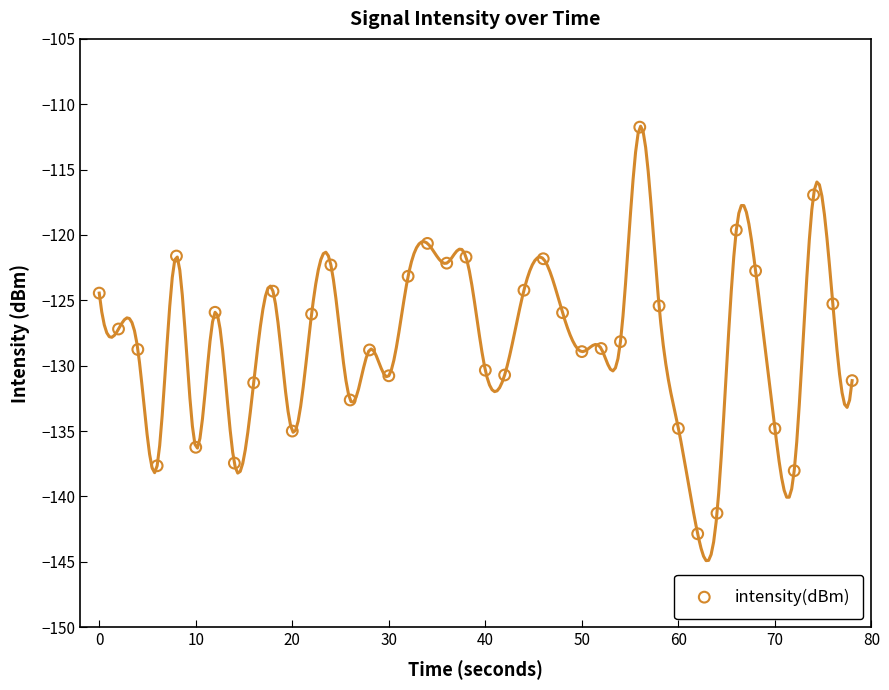

What is the range of Y values (max minus min)?

31.1